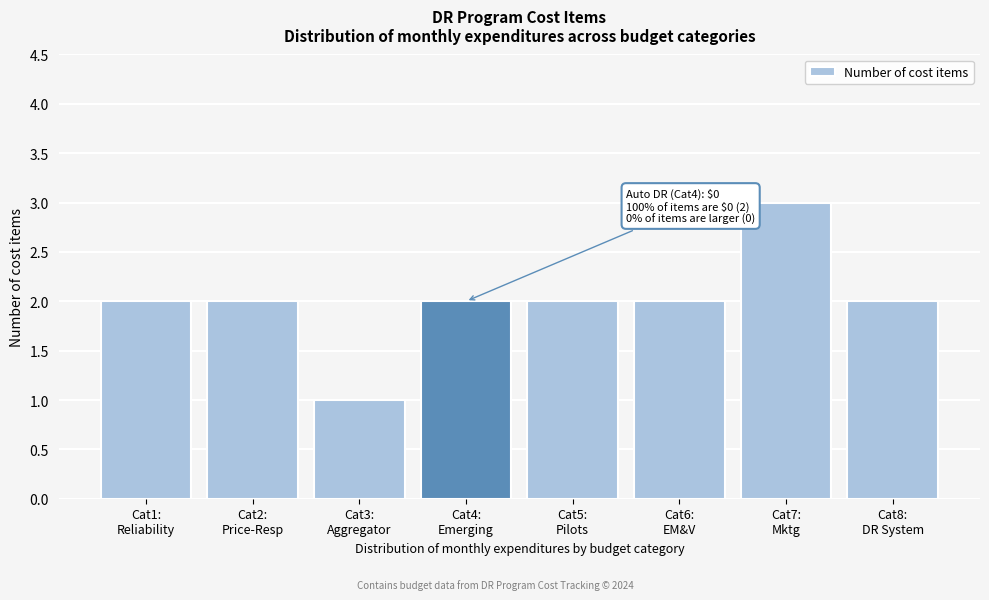

Reading left to right, list all the values displayed in this chart.

2	2	1	2	2	2	3	2